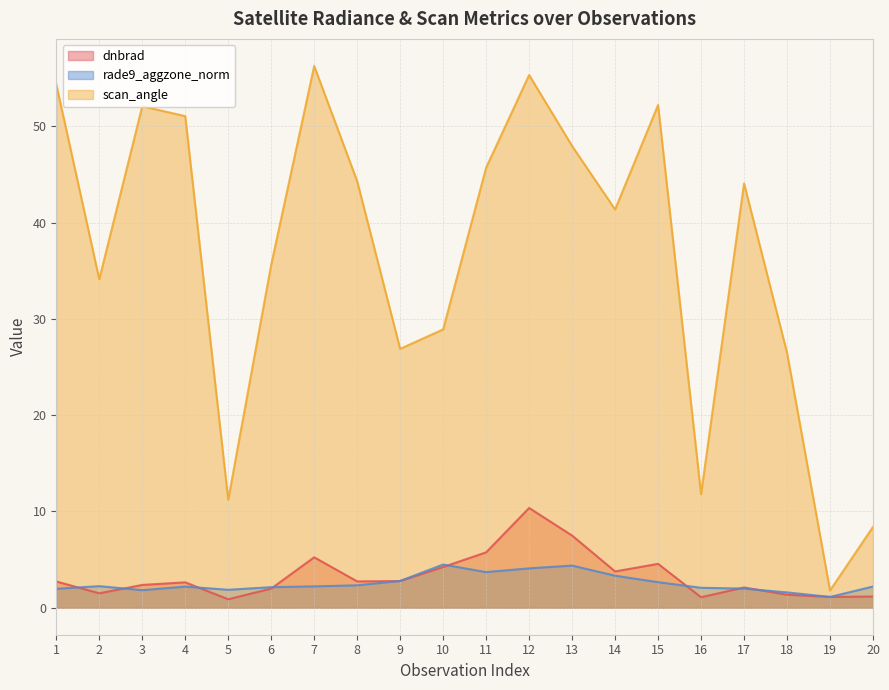

Which series has the largest total across all categories?

scan_angle